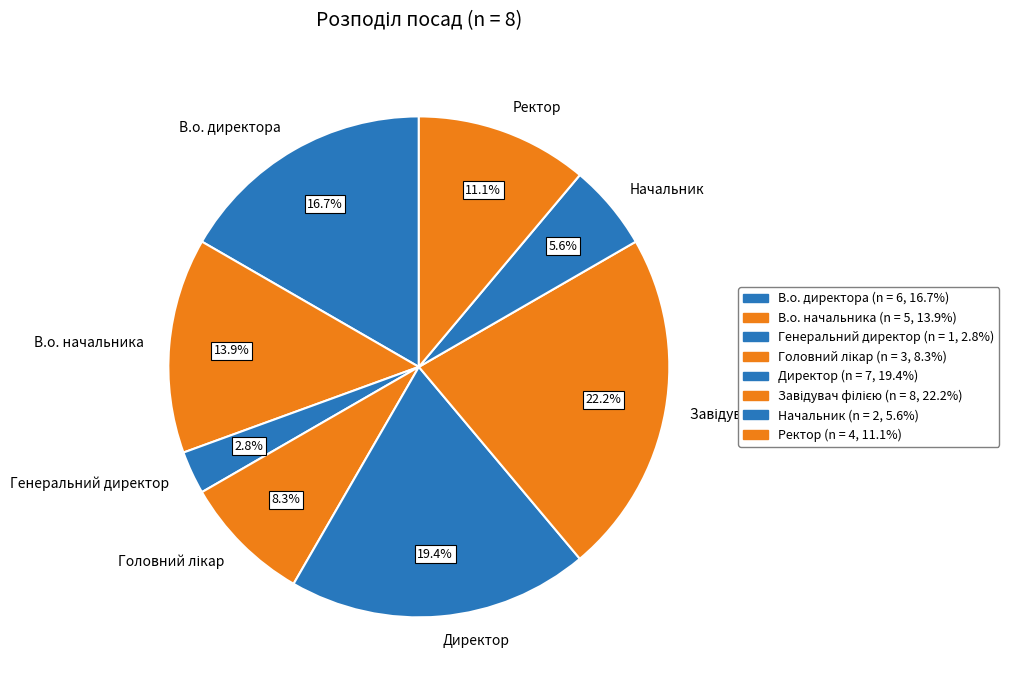

Which slice is the smallest?

Генеральний директор